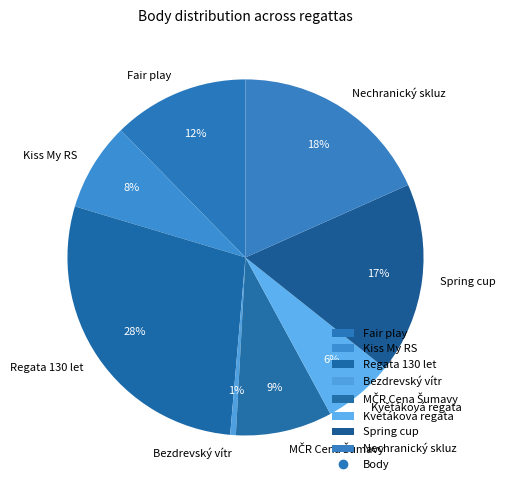

Approximately how many times larger is the value at Fair play compared to Kiss My RS?

1.5